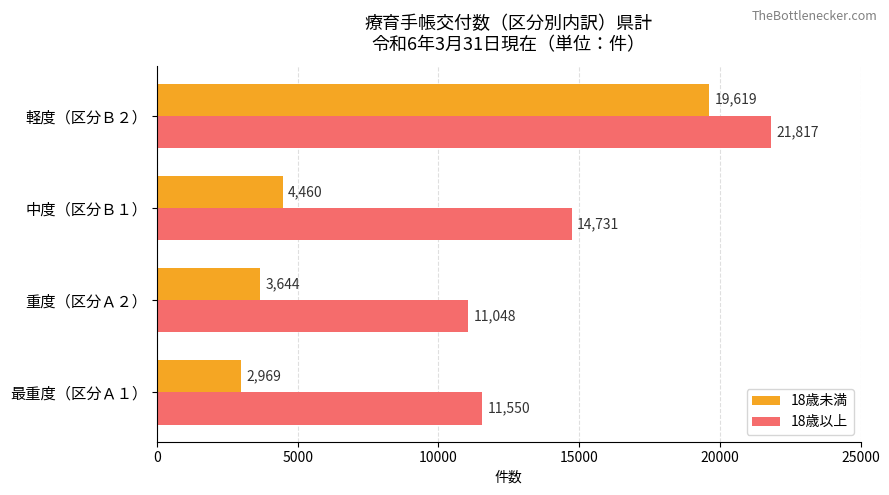

The value of 18歳以上 at 最重度（区分Ａ１） is 18380. True or false?

False